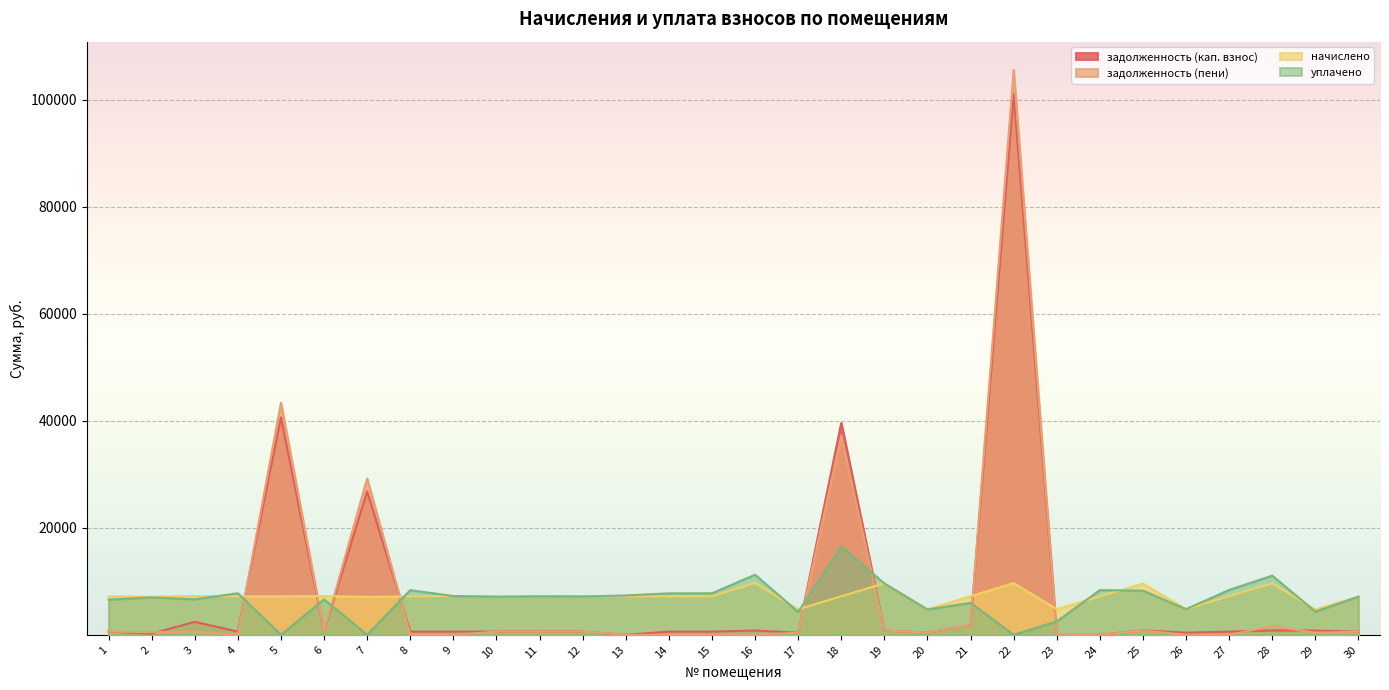

Where does the задолженность (пени) series first go above 595?

1